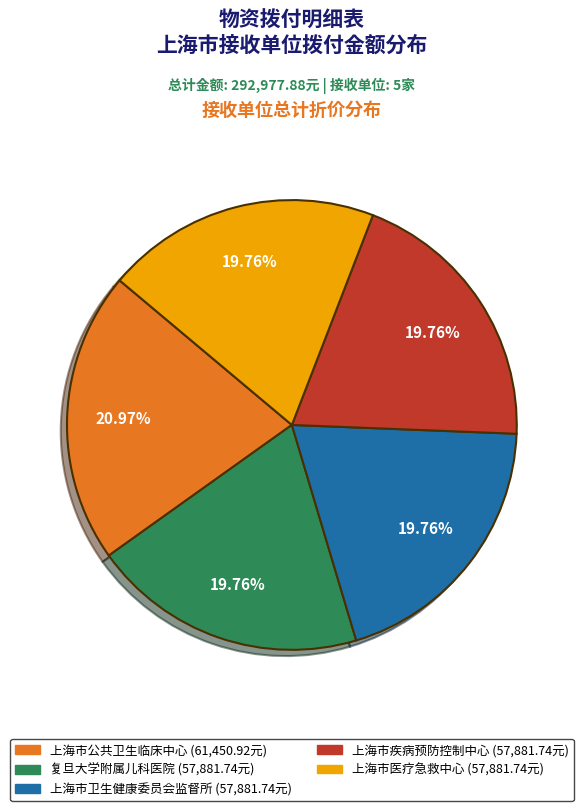

What is the ratio of the value at 上海市疾病预防控制中心 to the value at 复旦大学附属儿科医院?

1.0